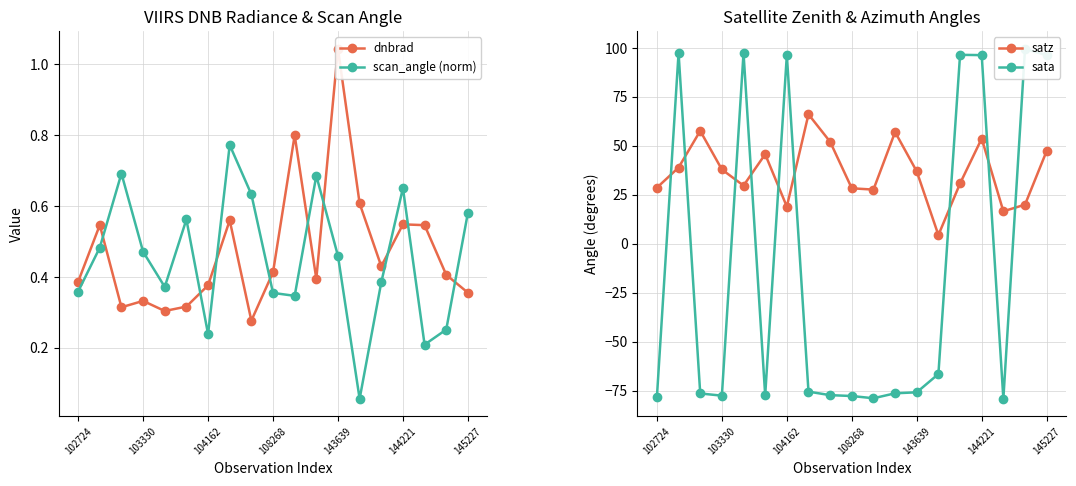

Which label corresponds to the largest value in the chart?

17